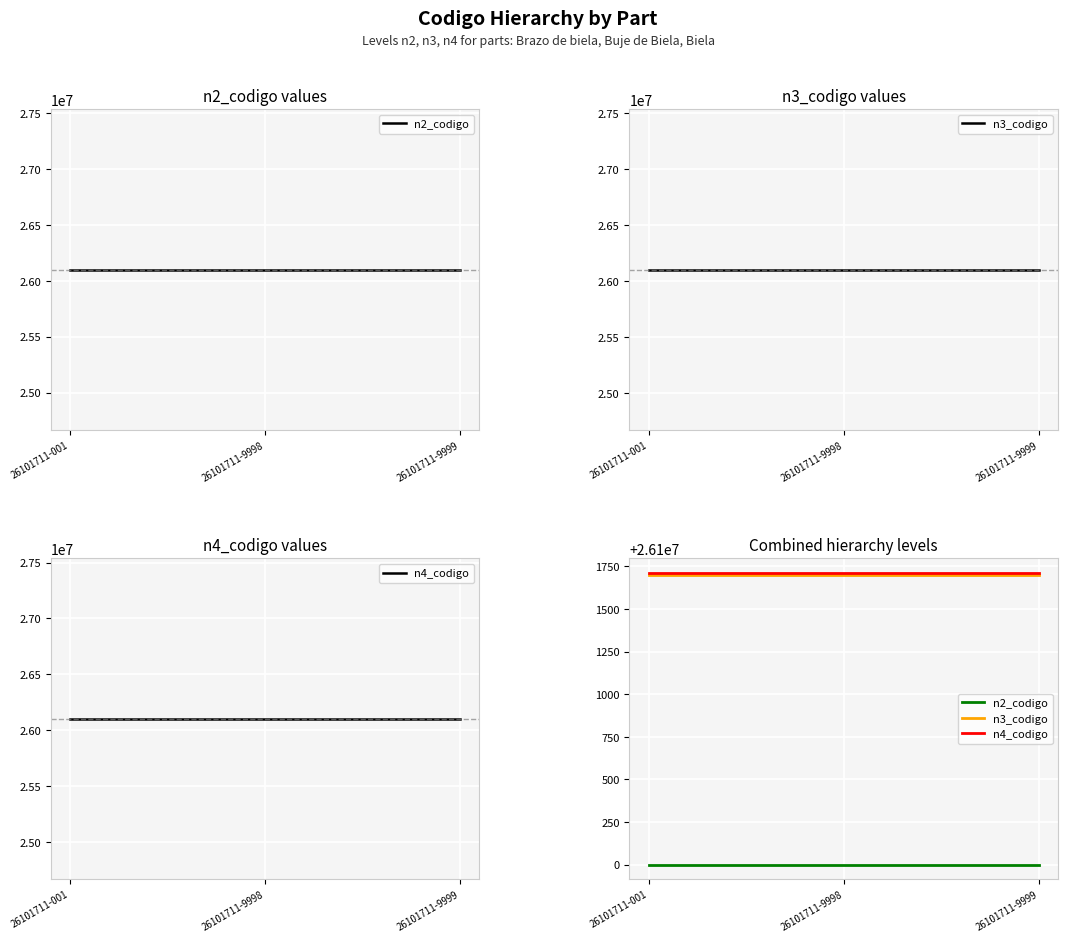

The n2_codigo series shows 42840749 at 26101711-9999. True or false?

False